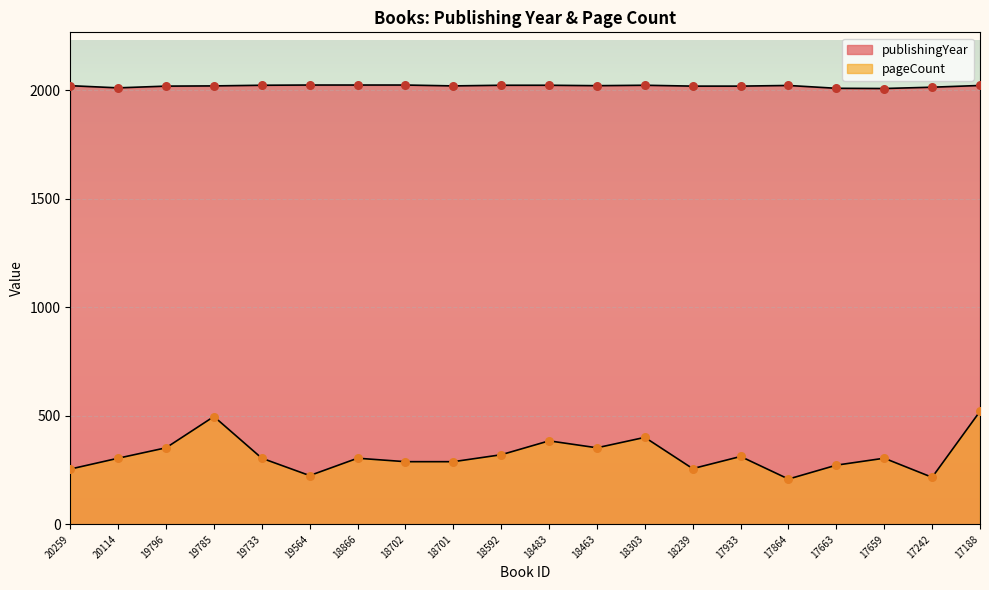

What are all the series names shown in the legend?

publishingYear, pageCount